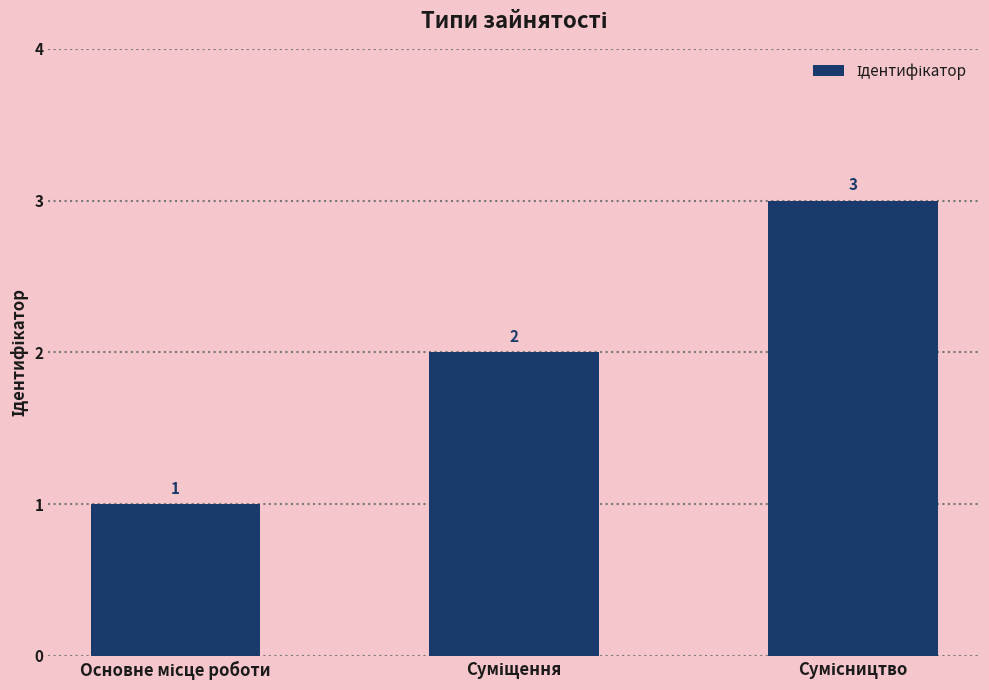

How many values are between 1 and 3?

3